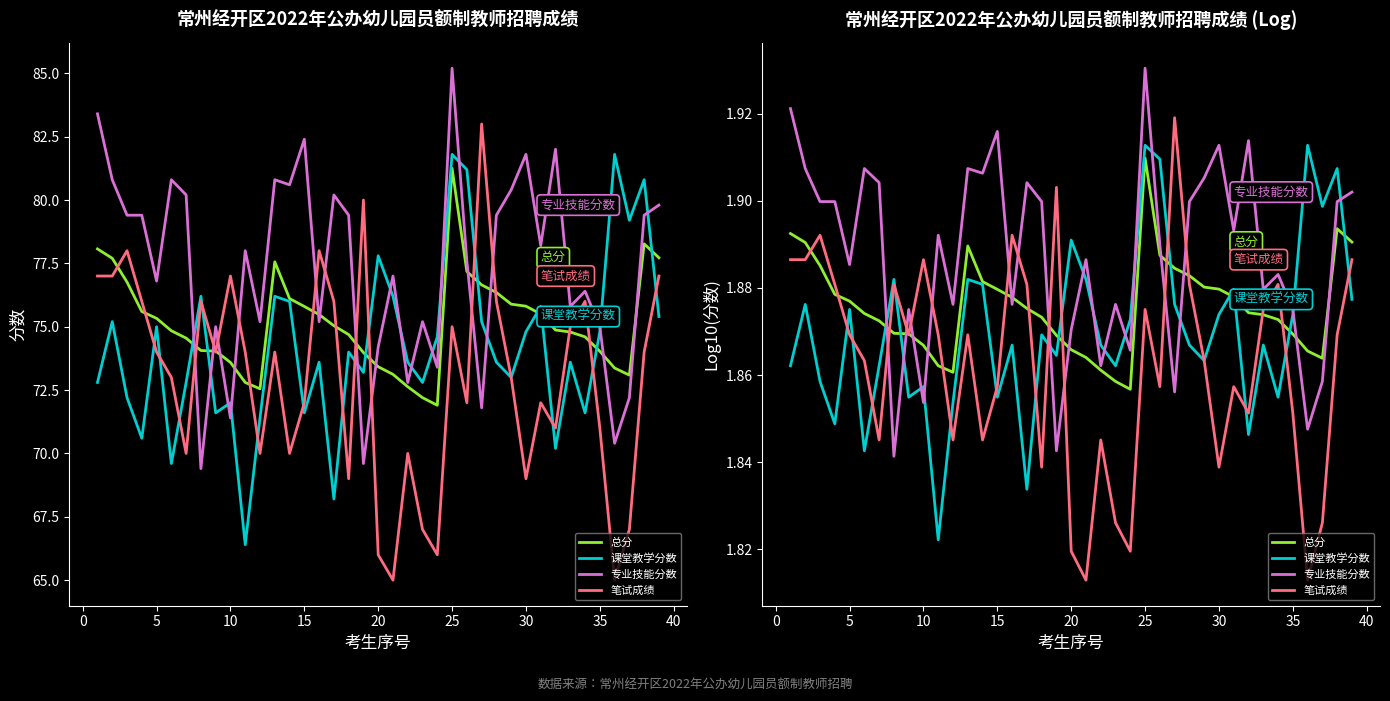

True or false: 总分 has a value of 0.5 at 15.

False